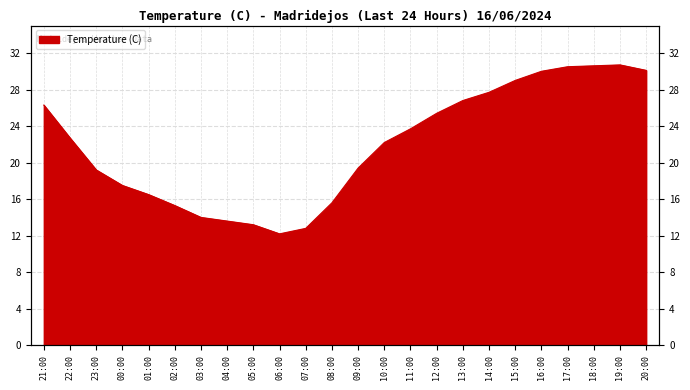

Reading right to left, transcribe all the data shown in this chart.

30.1	30.7	30.6	30.5	30.0	29.0	27.7	26.8	25.4	23.7	22.2	19.4	15.6	12.8	12.2	13.2	13.6	14.0	15.3	16.5	17.5	19.2	22.7	26.3